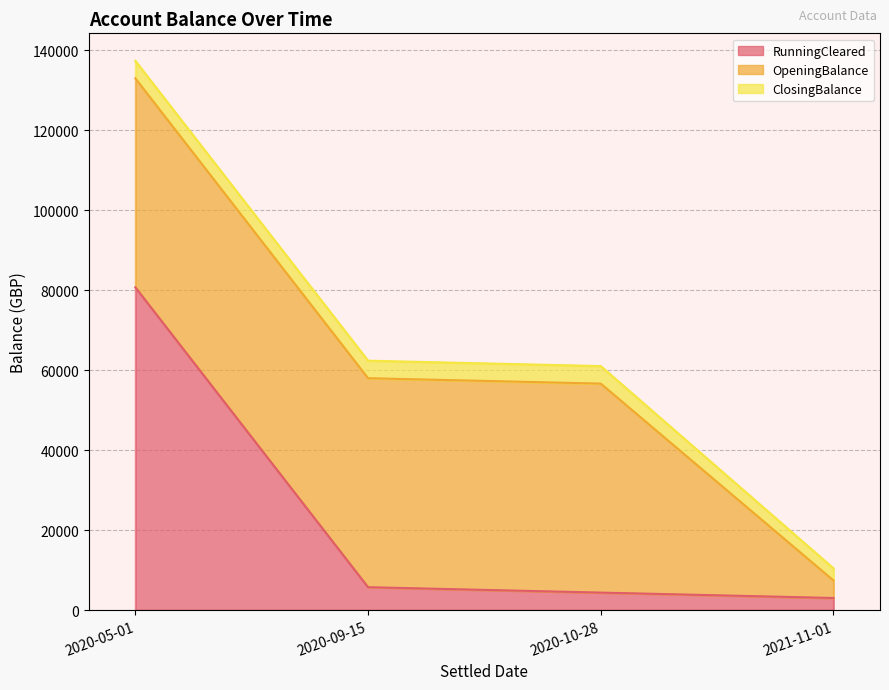

Is it true that ClosingBalance equals 2869.6 at 2020-09-15?

False